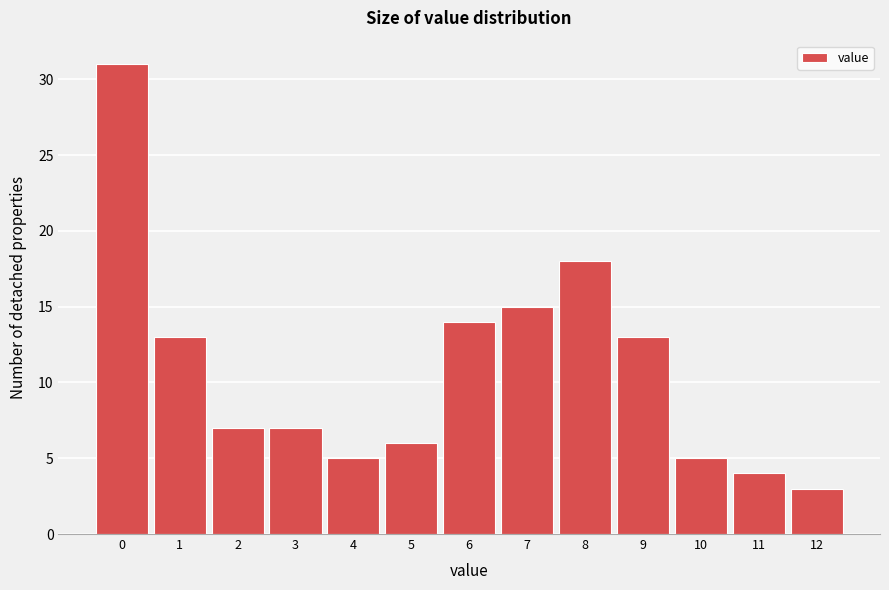

Reading left to right, list every bar in this chart as the range it spans on the x-axis followed by its height. The values are not printed on the chart, so give them approximately, as read against the axis.

-0.5 to 0.5: 31
0.5 to 1.5: 13
1.5 to 2.5: 7
2.5 to 3.5: 7
3.5 to 4.5: 5
4.5 to 5.5: 6
5.5 to 6.5: 14
6.5 to 7.5: 15
7.5 to 8.5: 18
8.5 to 9.5: 13
9.5 to 10.5: 5
10.5 to 11.5: 4
11.5 to 12.5: 3